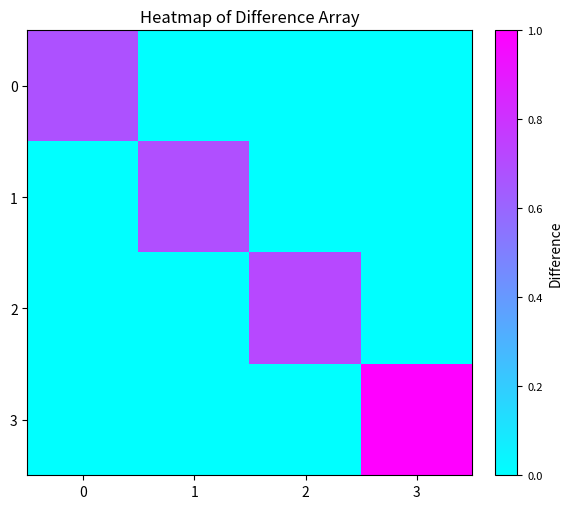

What is the spread (max minus min) of values at 0?

0.7